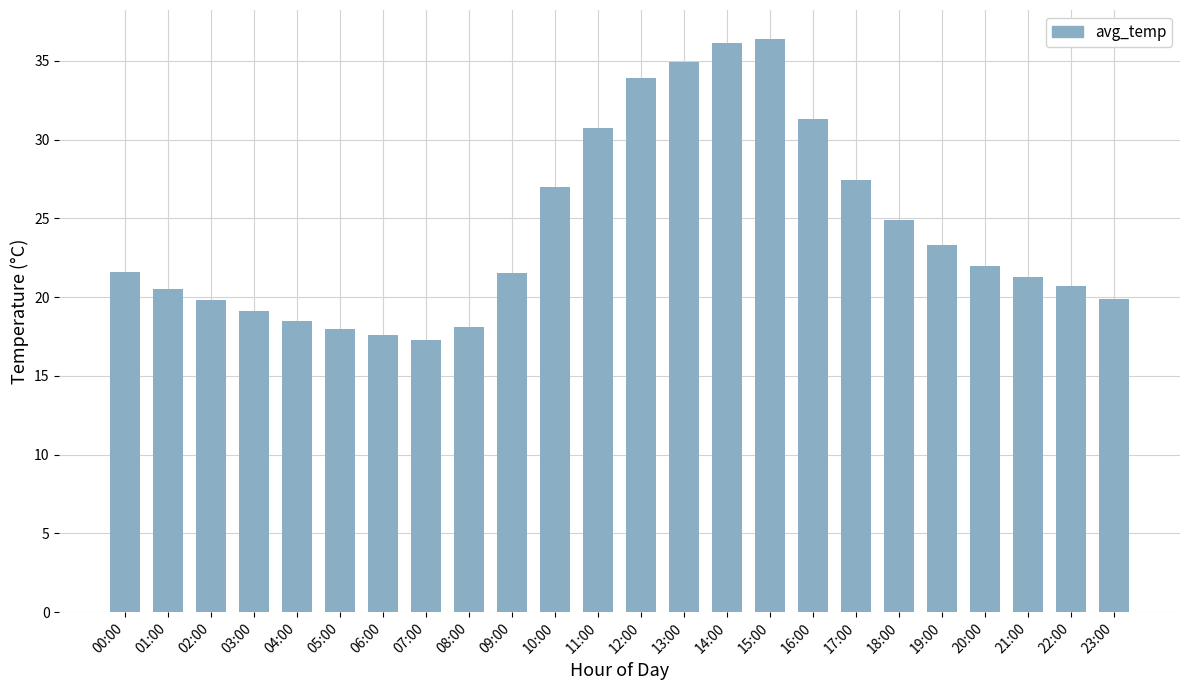

What is the sum of the values at 14:00 and 01:00?

56.6